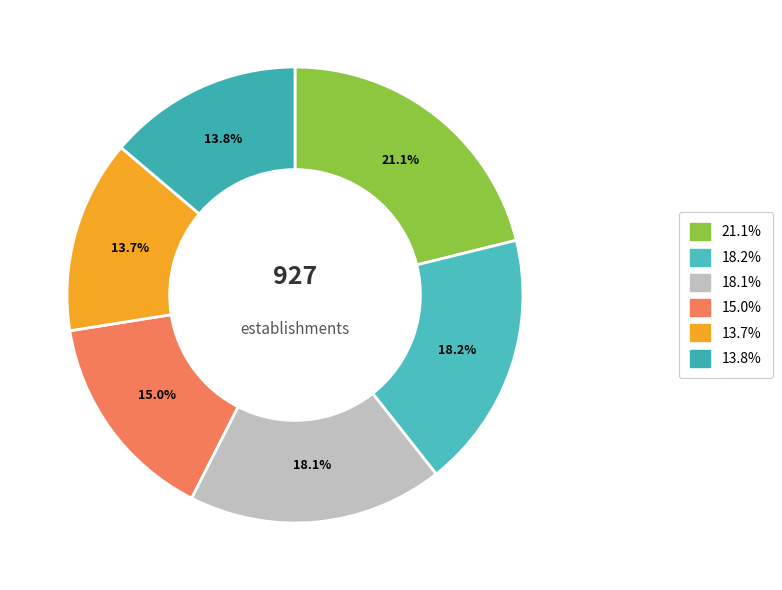

Does any single category account for the majority?

No